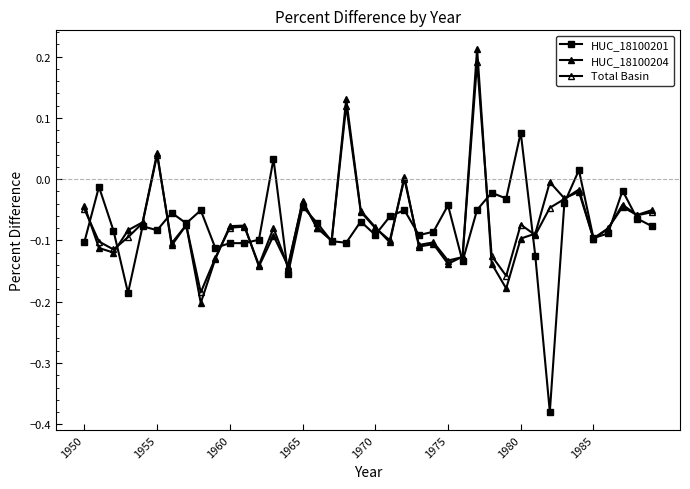

How many negative values does the HUC_18100204 series have?

36